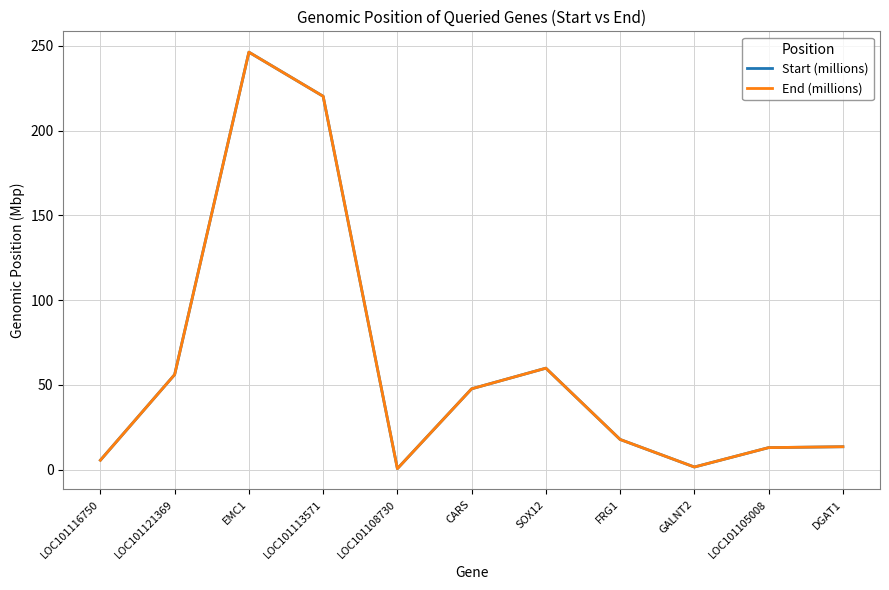

True or false: End (millions) and Start (millions) intersect in this chart.

False